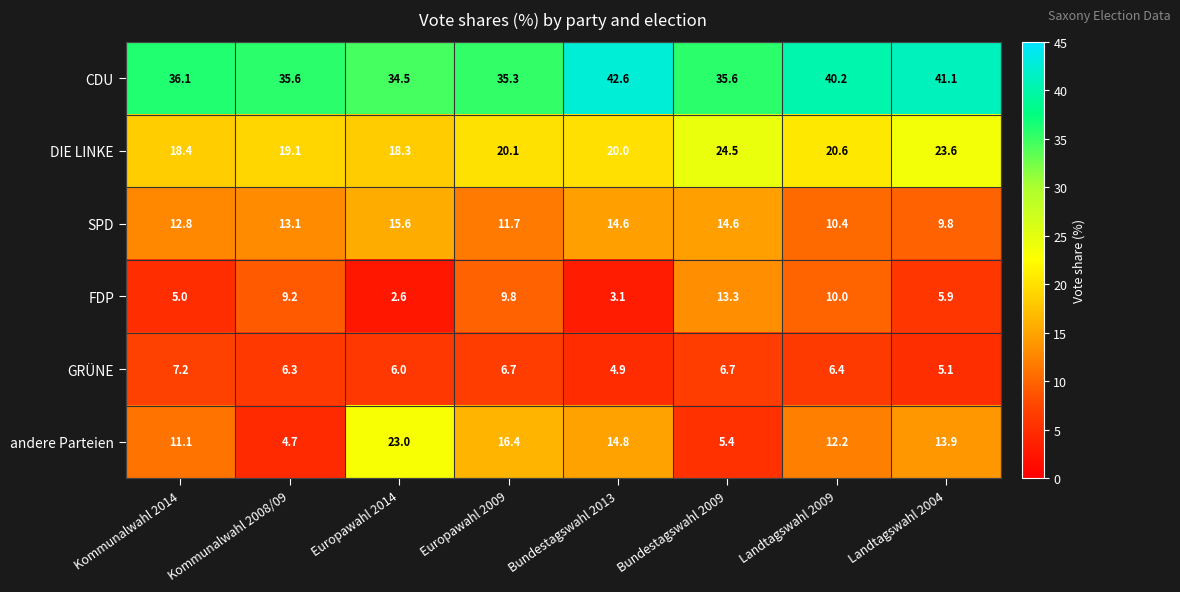

True or false: andere Parteien has a value of 8.4 at Bundestagswahl 2009.

False